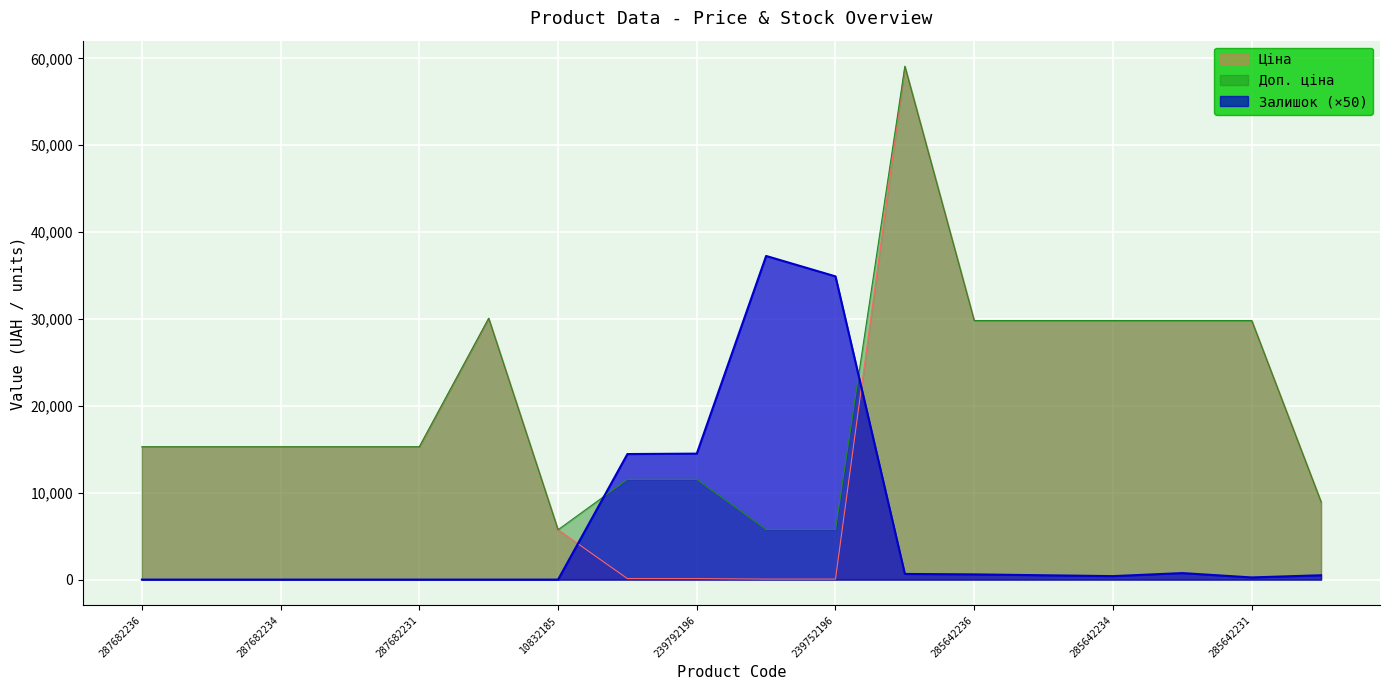

After their last crossing, which series has the higher values: Доп. ціна or Залишок?

Доп. ціна